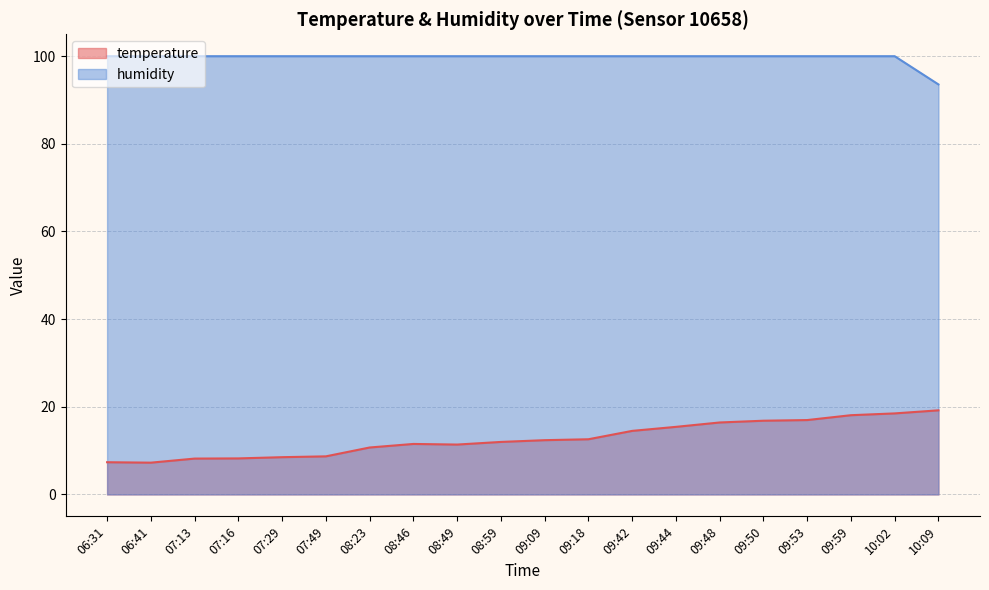

What is the label of the 15th point from the left?

09:48